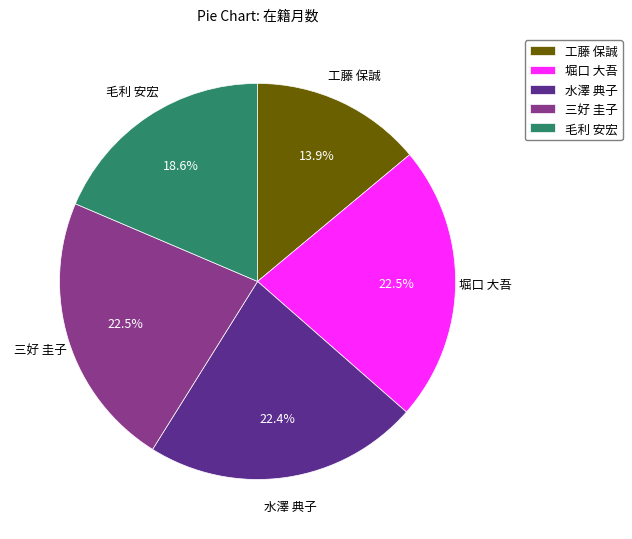

To the nearest percent, what is the difference between the largest and smallest slice percentages?

9%